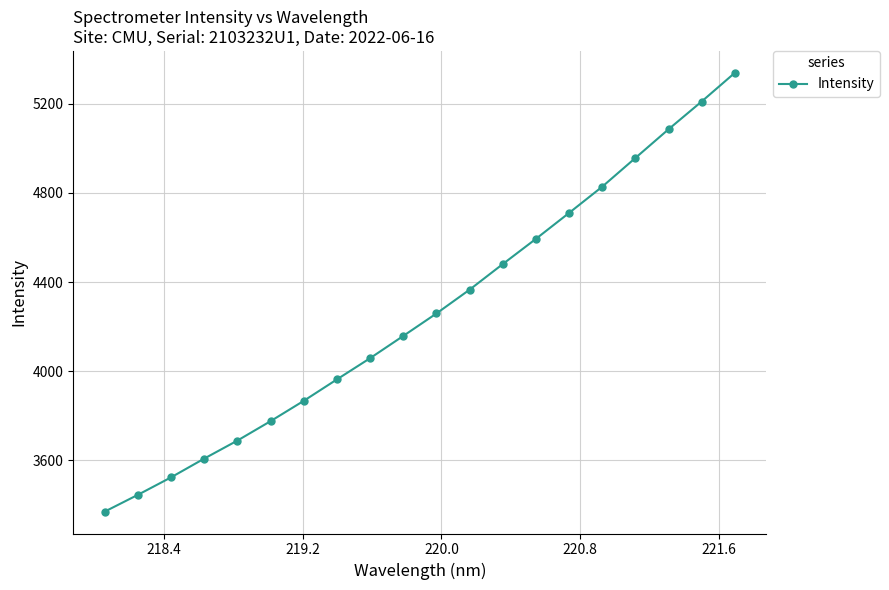

What is the value of the 5th point from the left?

3688.8